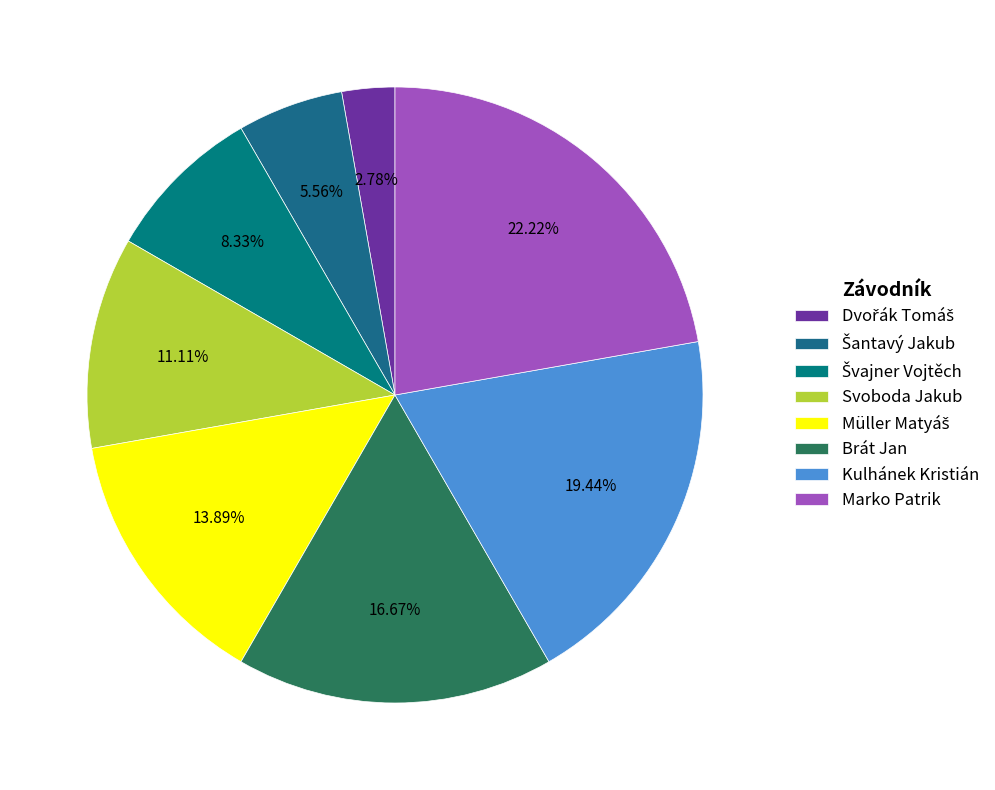

True or false: Brát Jan accounts for 27% of the total.

False